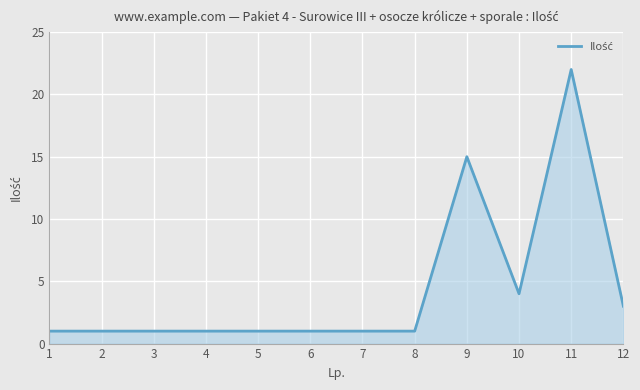

Approximately how many times larger is the value at 4 compared to 7?

1.0